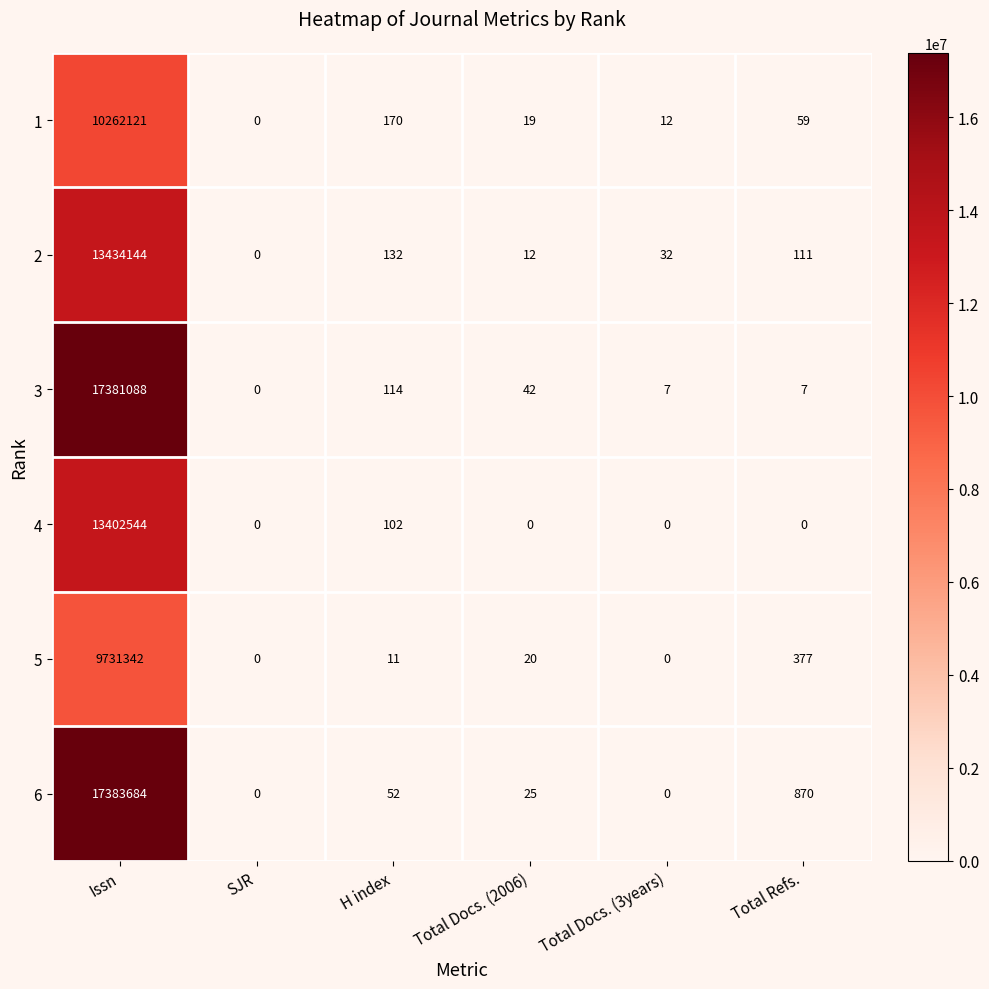

The value of 2 at Total Docs. (3years) is 52. True or false?

False